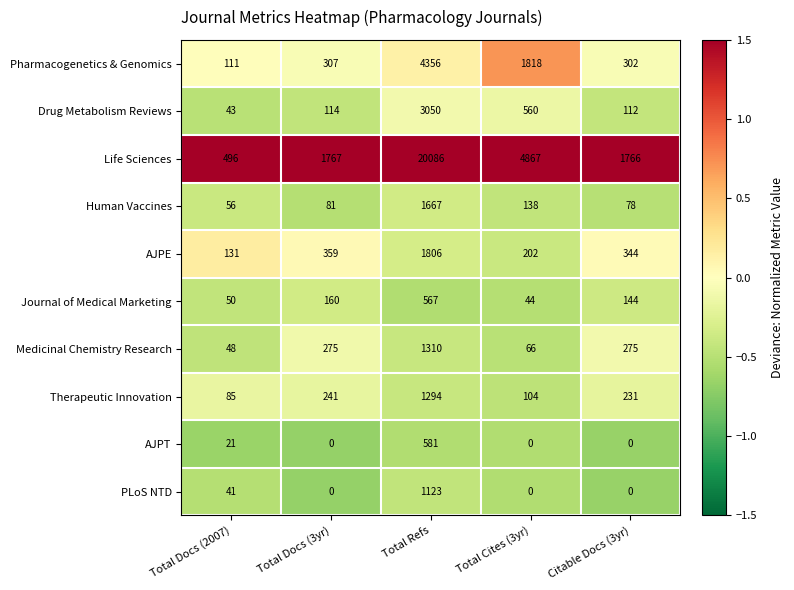

Count the number of data series in this chart.

10